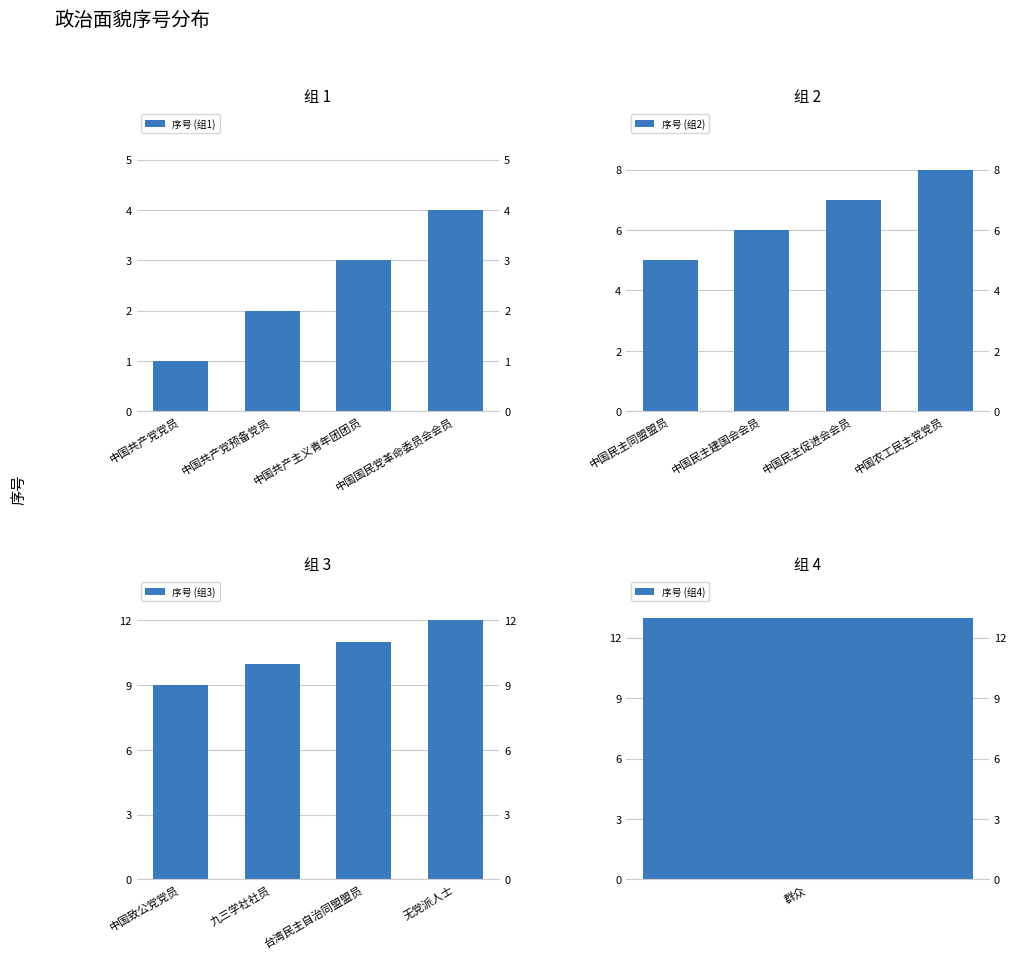

Rank the categories by 序号 (组1) value from highest to lowest.

中国国民党革命委员会会员, 中国共产主义青年团团员, 中国共产党预备党员, 中国共产党党员